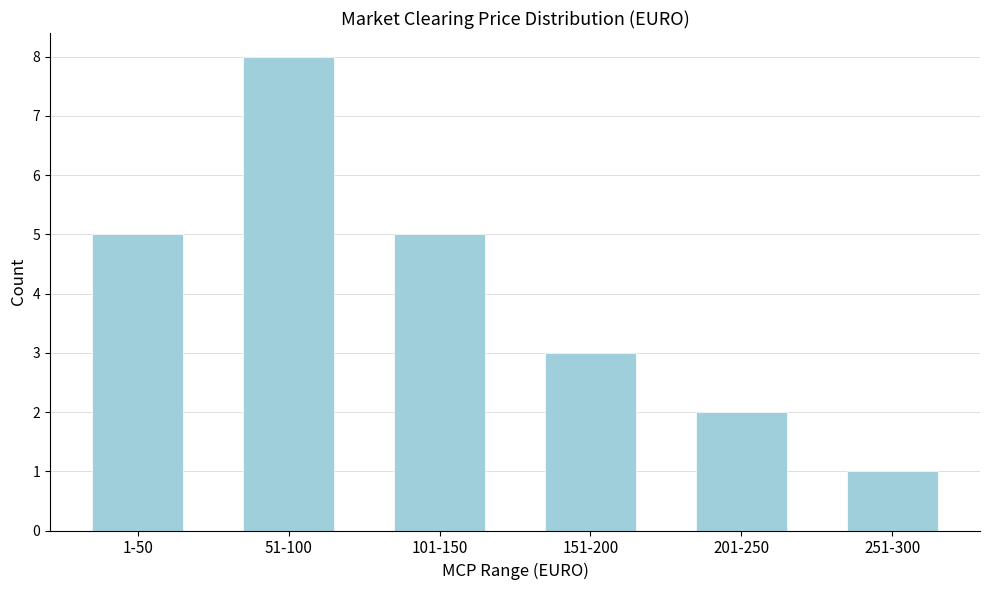

Reading right to left, what are all the values shown in this chart?

251-300=1	201-250=2	151-200=3	101-150=5	51-100=8	1-50=5